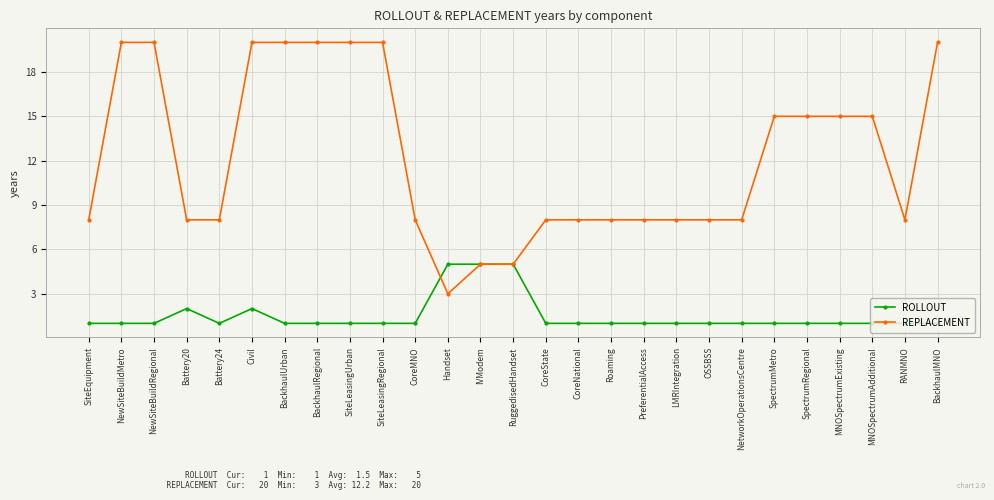

What is the label of the 1st point from the left?

SiteEquipment